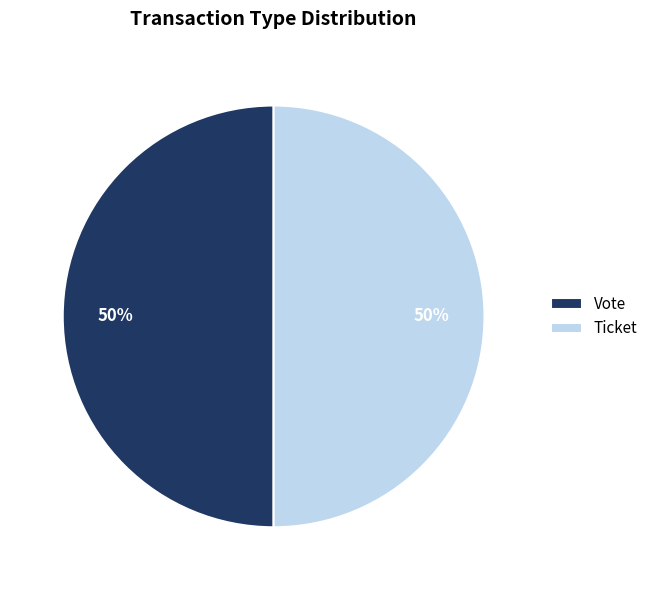

Approximately how many times larger is the value at Vote compared to Ticket?

1.0